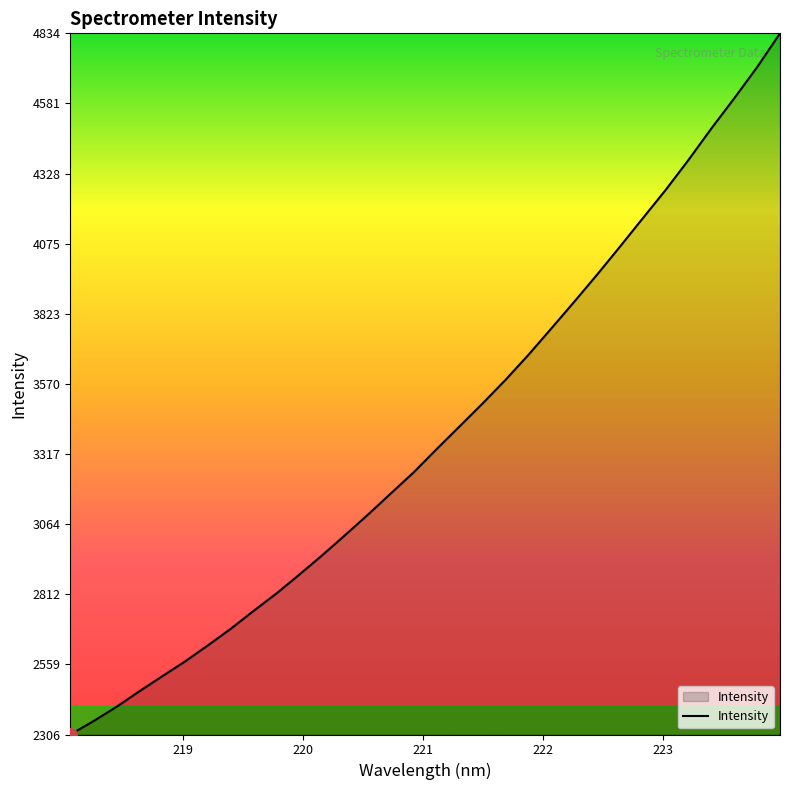

What is the maximum value shown in the chart?

4833.6